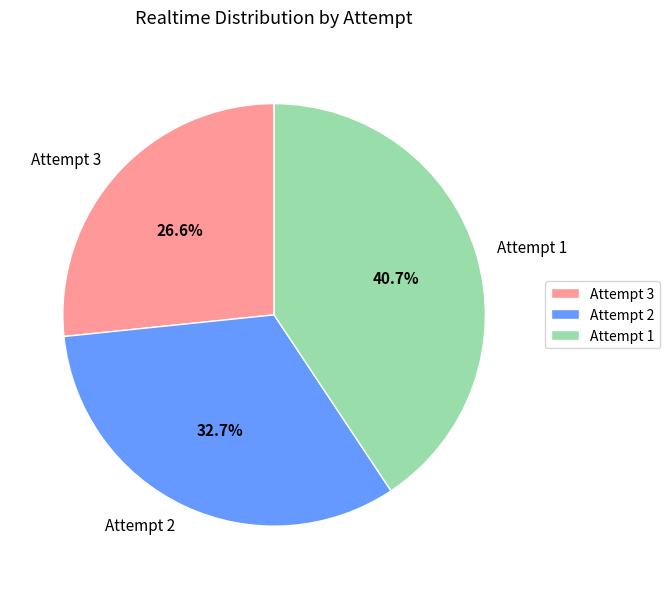

What is the total percentage of Attempt 1 and Attempt 3?

67.3%